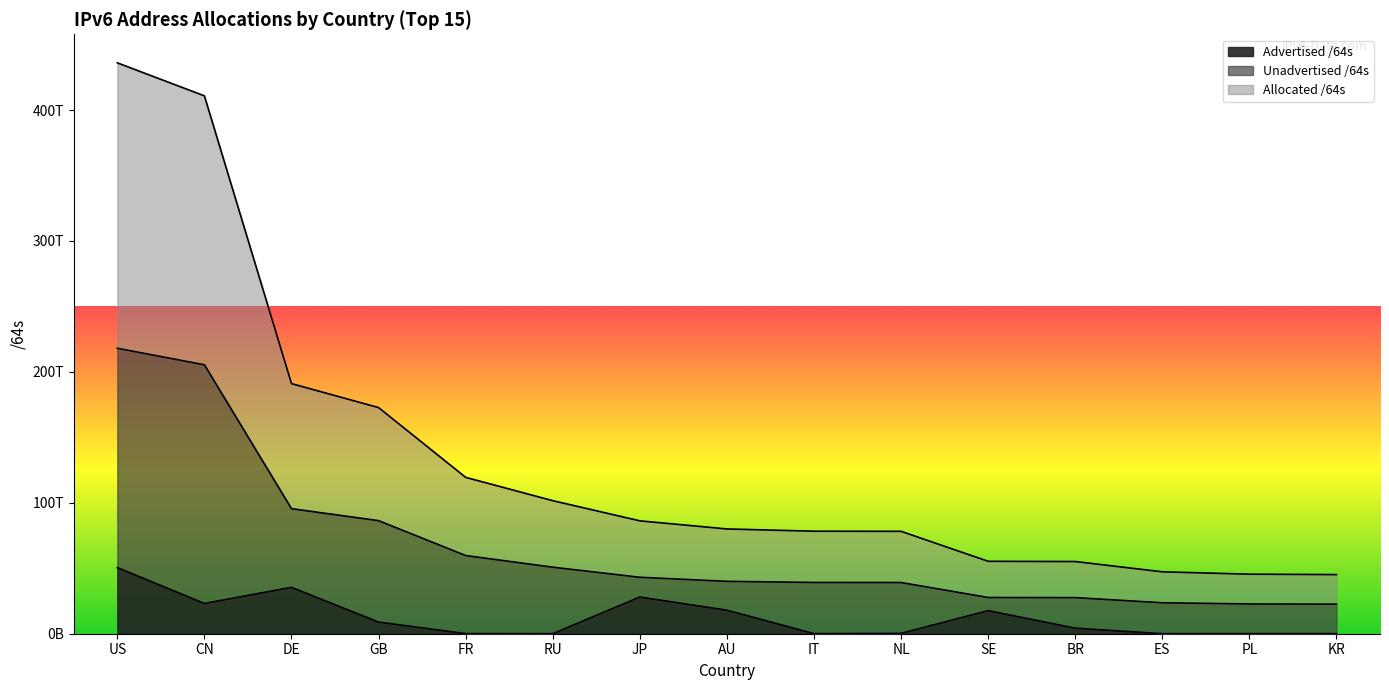

What are all the series names shown in the legend?

Advertised /64s, Unadvertised /64s, Allocated /64s